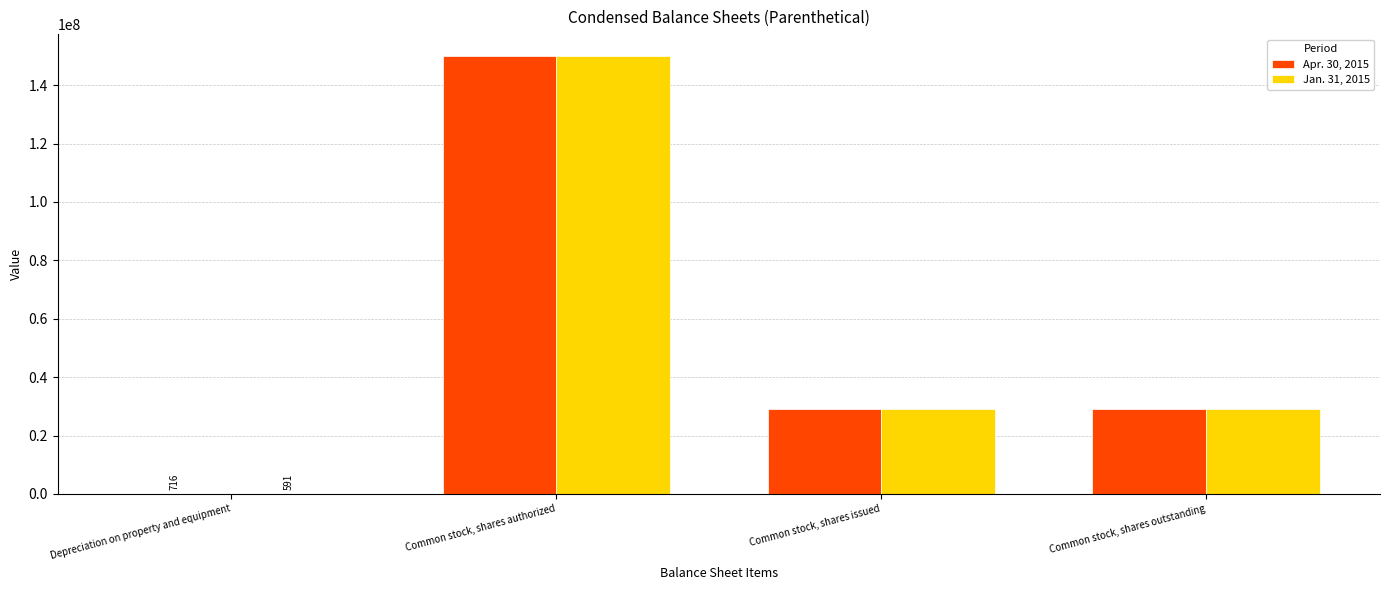

Reading left to right, extract all data points from this chart.

Apr. 30, 2015: Depreciation on property and equipment=716	Common stock, shares authorized=150000000	Common stock, shares issued=28933336	Common stock, shares outstanding=28933336
Jan. 31, 2015: Depreciation on property and equipment=591	Common stock, shares authorized=150000000	Common stock, shares issued=28933336	Common stock, shares outstanding=28933336